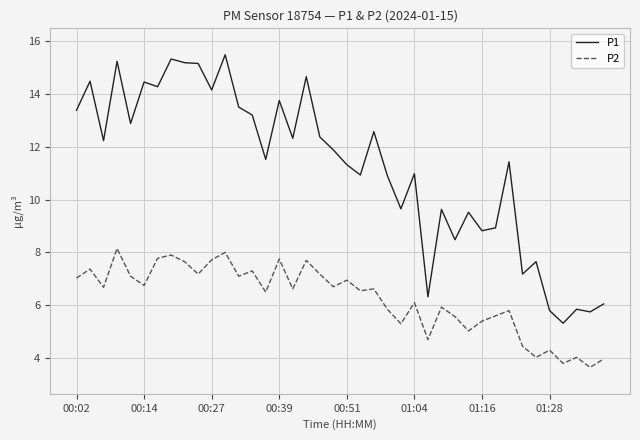

Which series has the widest spread of values?

P1